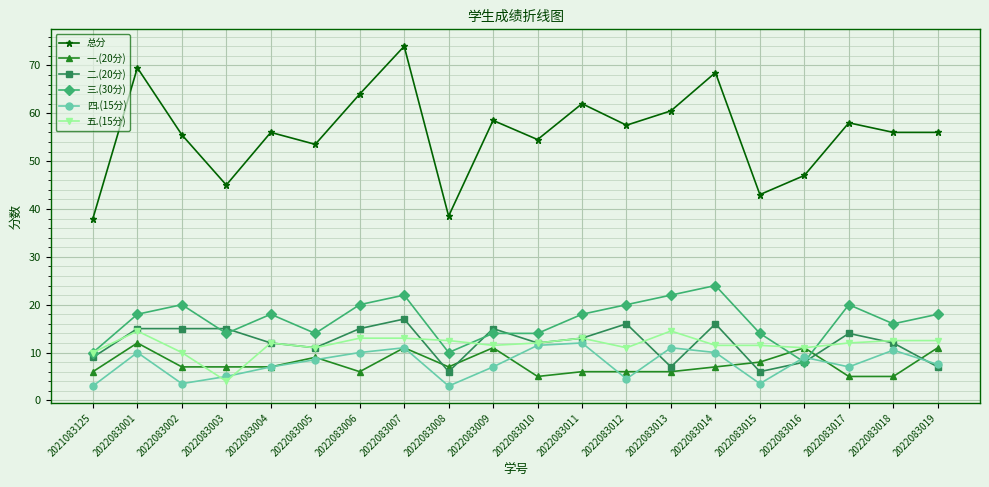

The value of 五.(15分) at 2022083019 is 12.5. True or false?

True